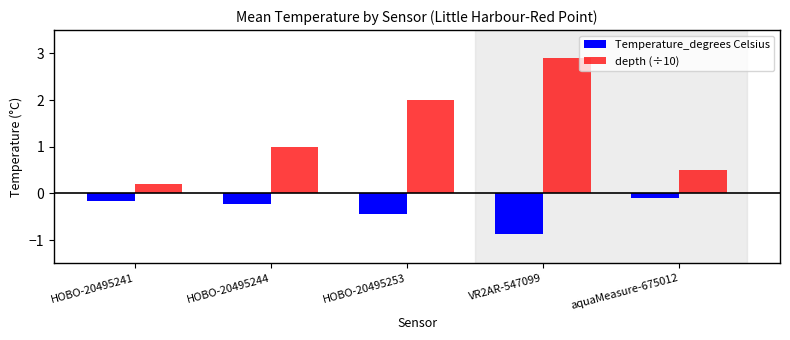

Rank the series at HOBO-20495253 from lowest to highest value.

Temperature_degrees Celsius, depth (÷10)